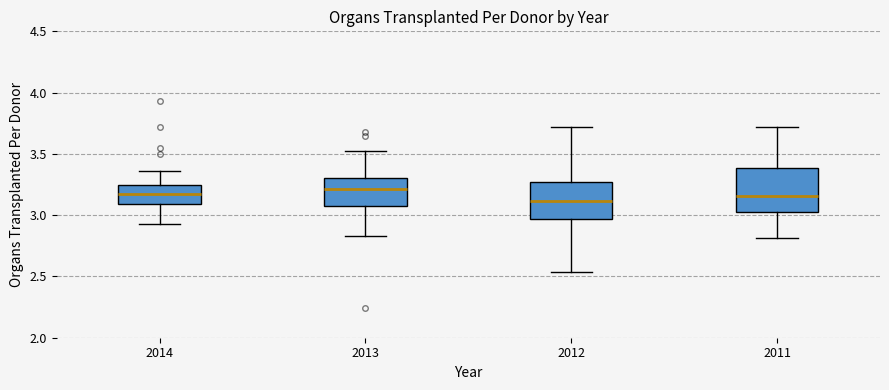

Which box is the tallest, from its lower edge to its upper edge?

2011